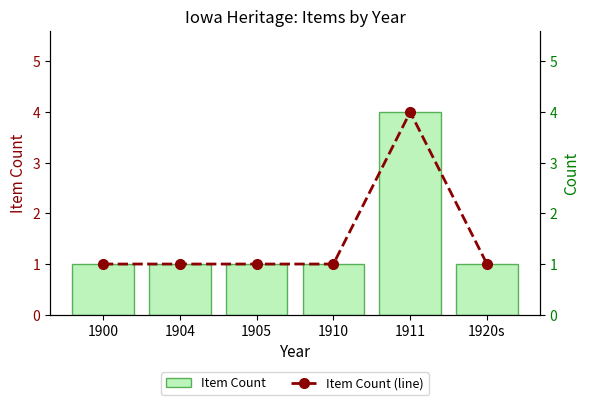

Which series has the widest spread of values?

Item Count